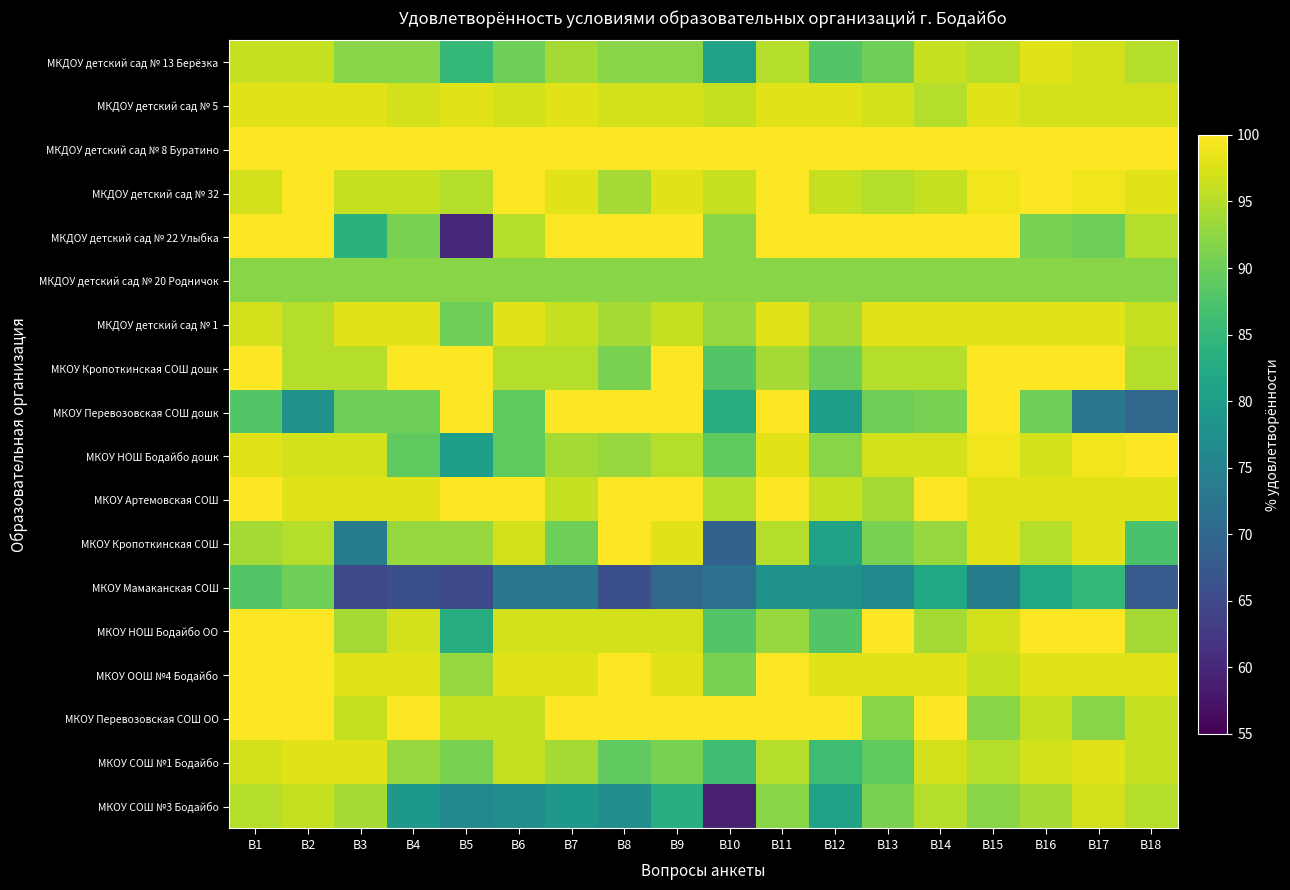

What is the difference between the highest and lowest values at В12?

22